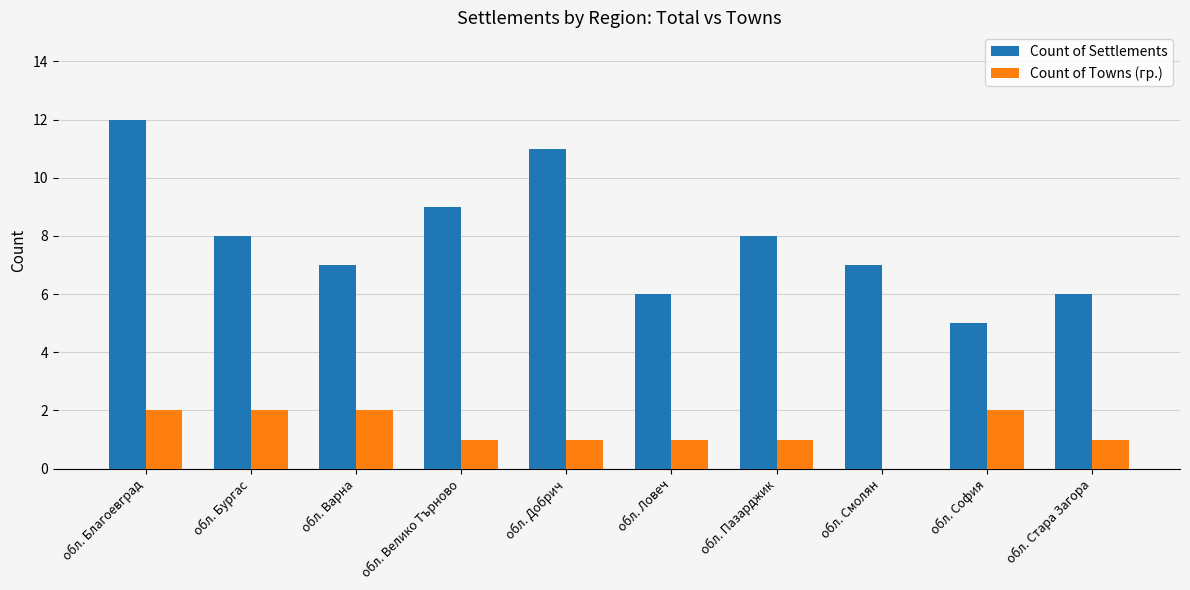

What is the sum of all Count of Settlements values?

79